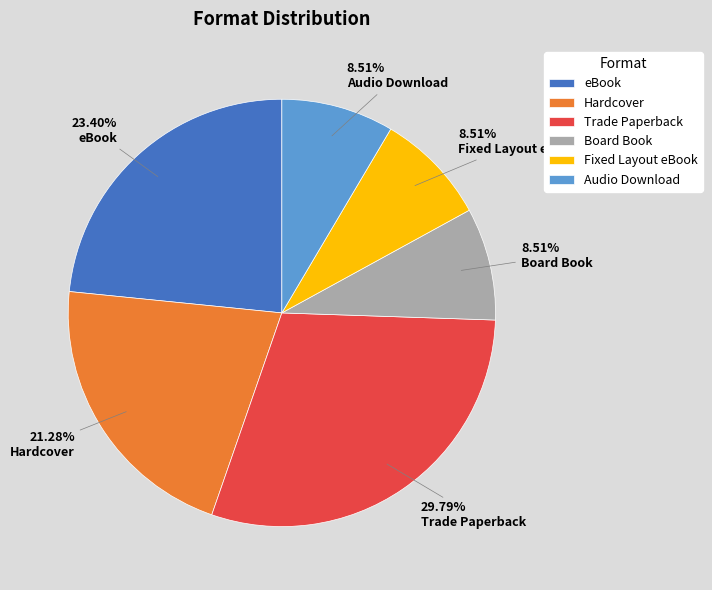

To the nearest percent, what percentage of the pie is Fixed Layout eBook?

9%